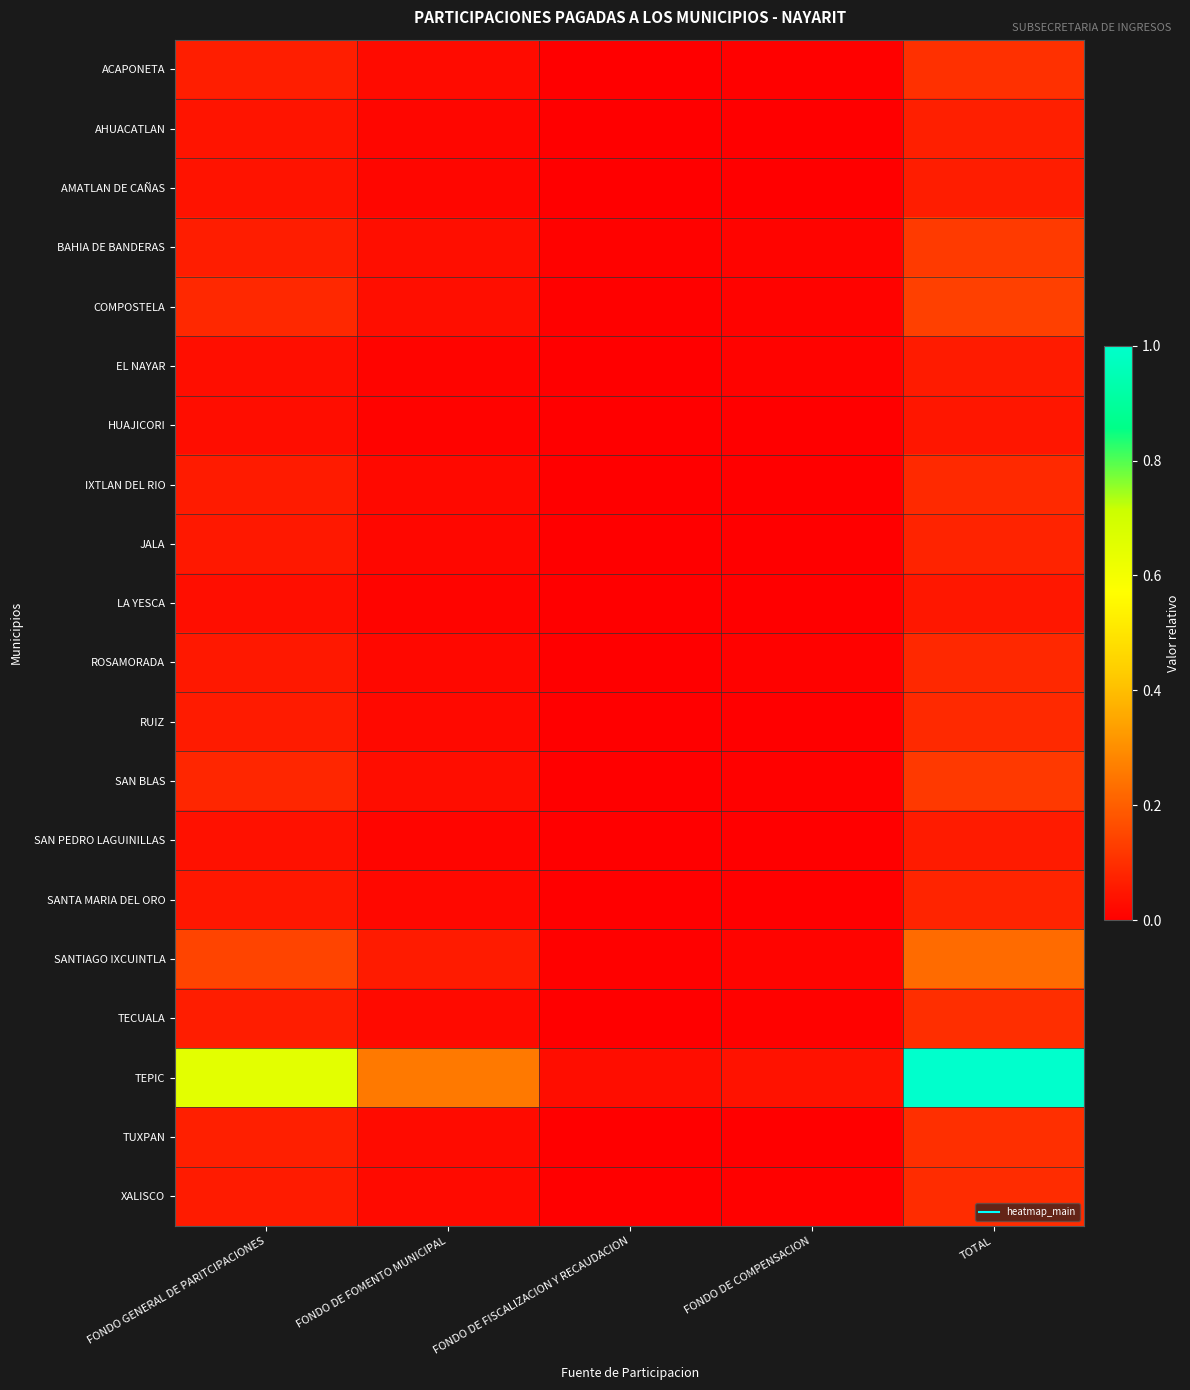

What is the total value across all series at FONDO DE COMPENSACION?

0.1